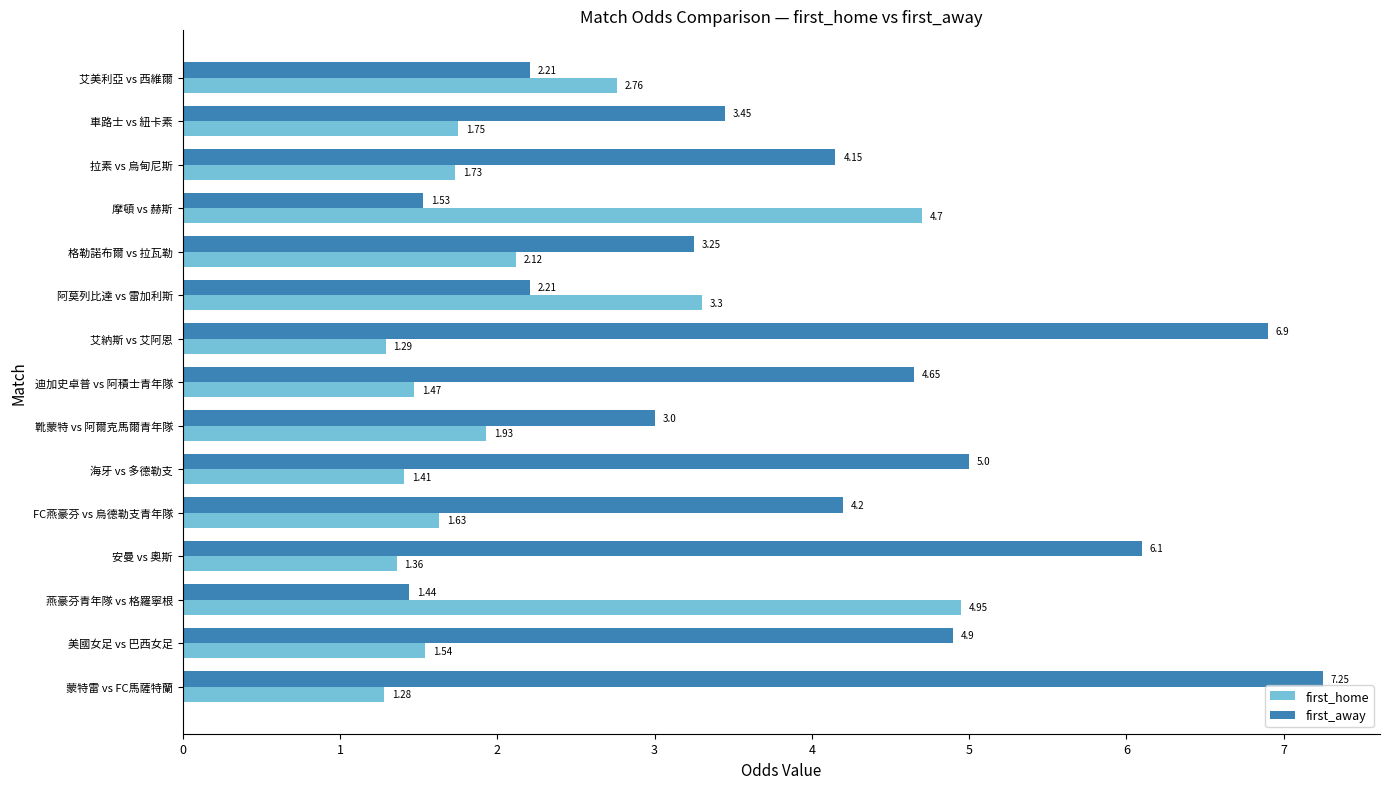

Which series has the widest spread of values?

first_away